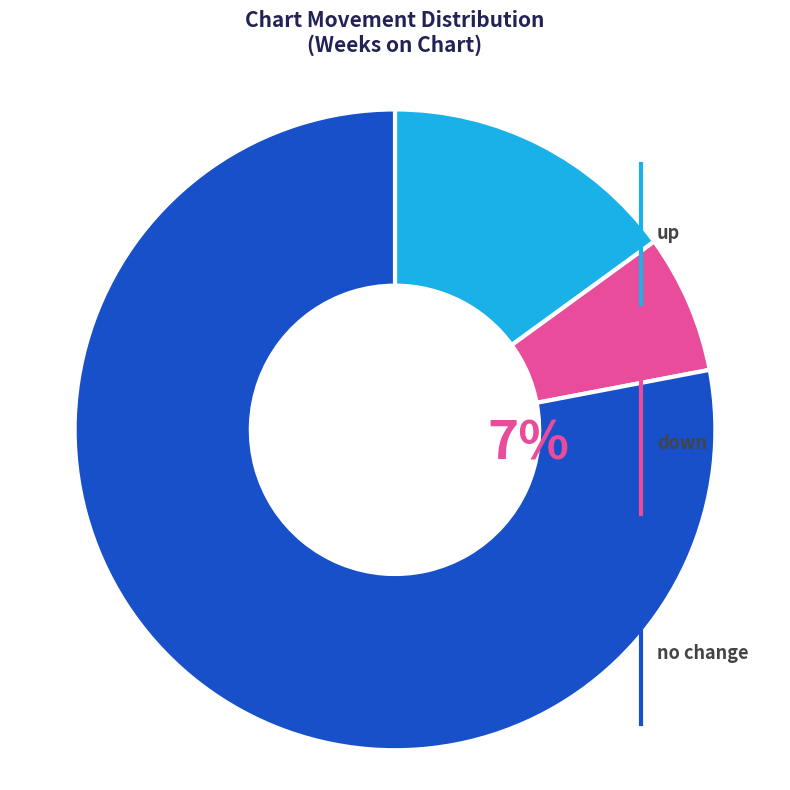

Is there a majority slice in this chart?

Yes